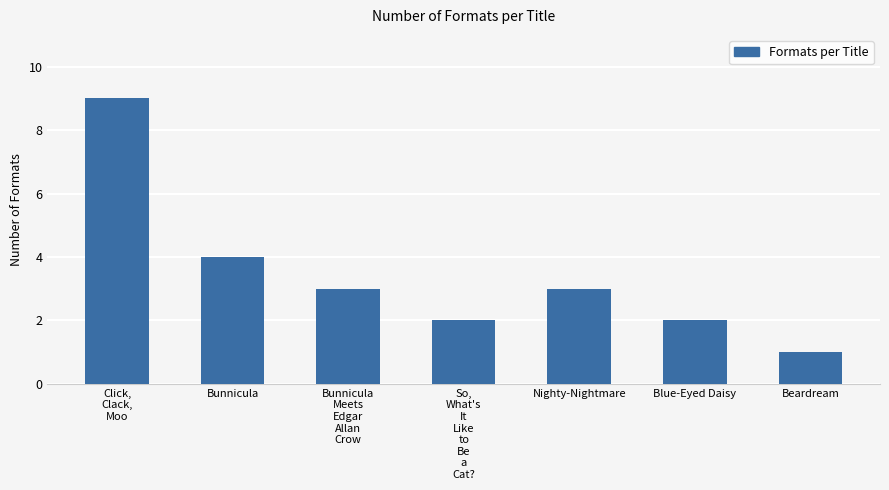

At which category does the chart reach its minimum across all series?

Beardream